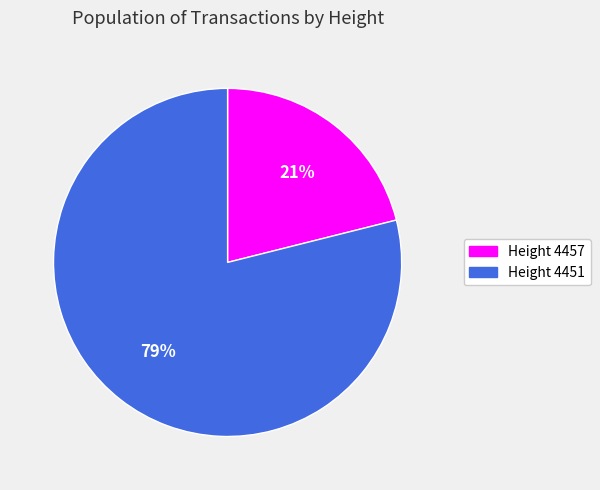

To the nearest percent, what is the difference between the largest and smallest slice percentages?

58%